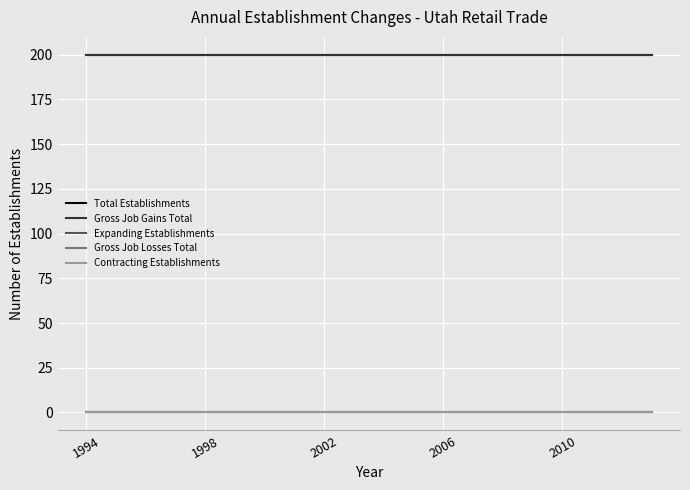

True or false: Contracting Establishments and Expanding Establishments intersect in this chart.

False